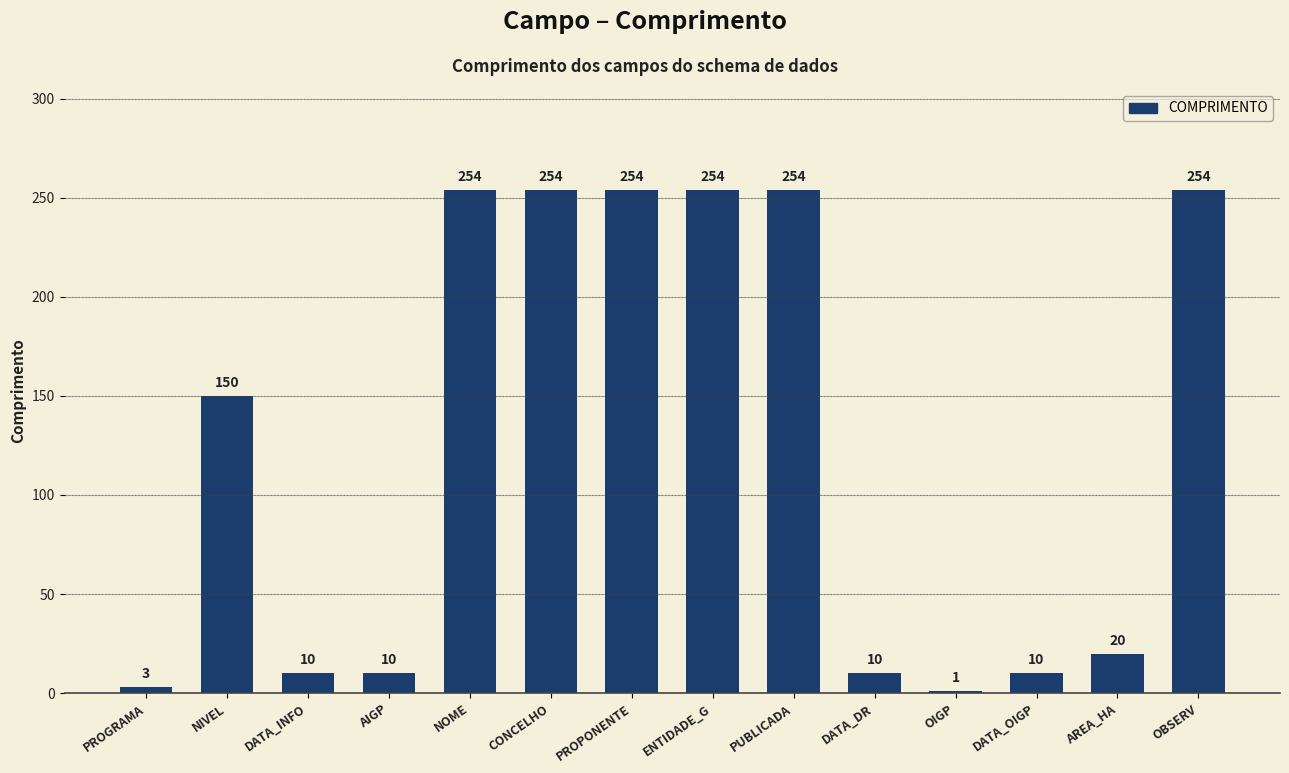

True or false: the data shows 10 at DATA_OIGP.

True